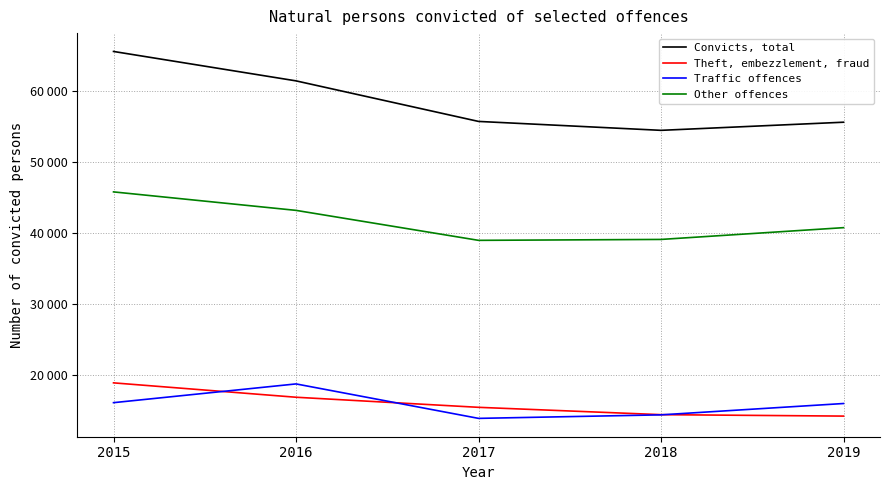

What is the difference between the maximum and minimum values in the Theft, embezzlement, fraud series?

4685